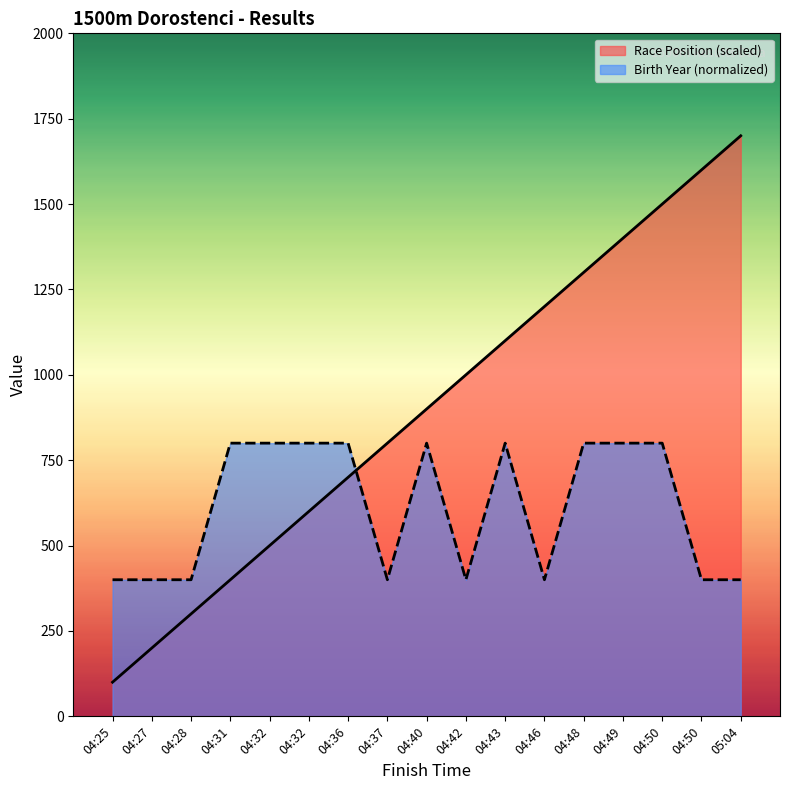

How many categories are shown in the chart?

17